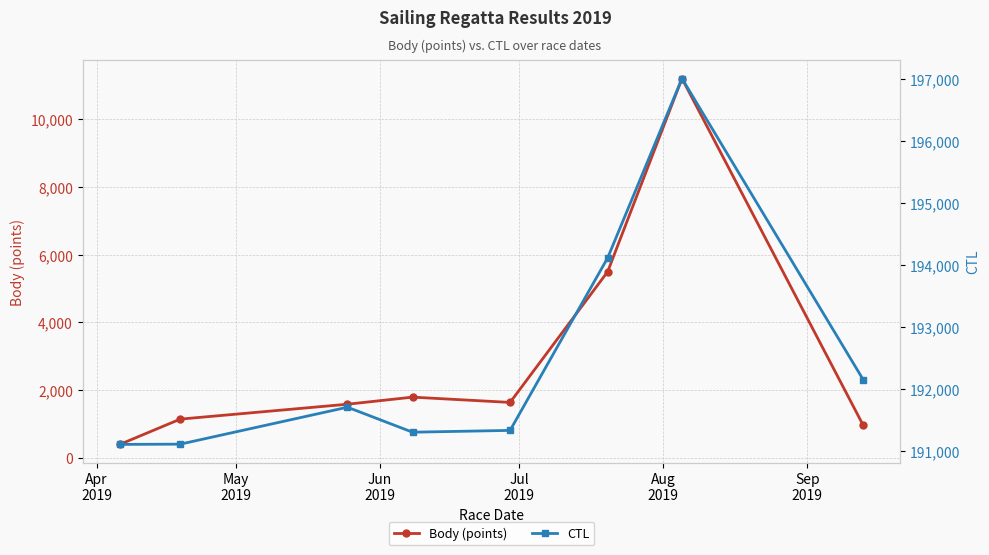

True or false: Body (points) has more than 2 interior local peaks.

False